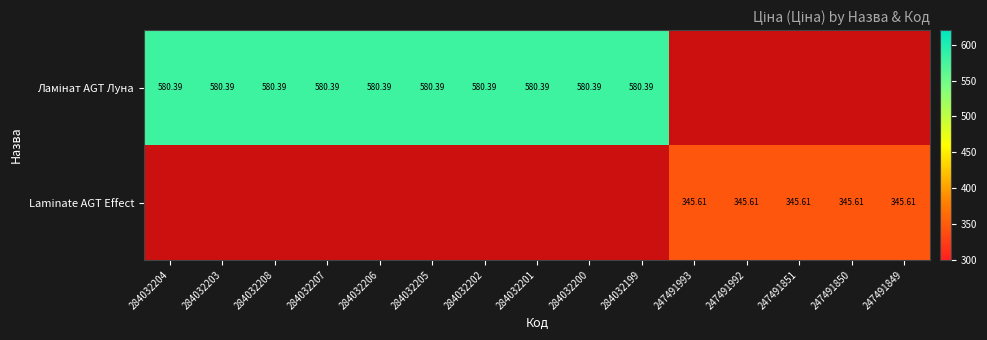

The value of Ламінат AGT Луна at 284032207 is 580.4. True or false?

True